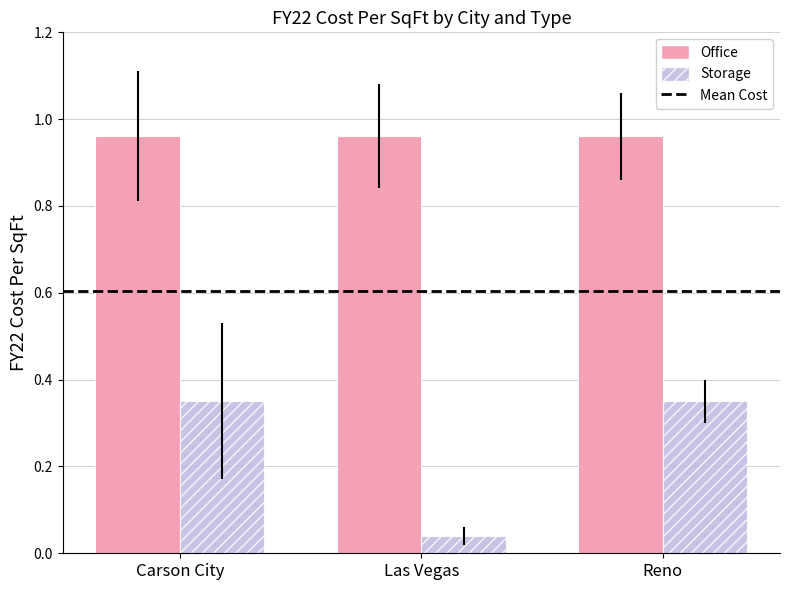

At which label is Storage closest to 0?

Las Vegas